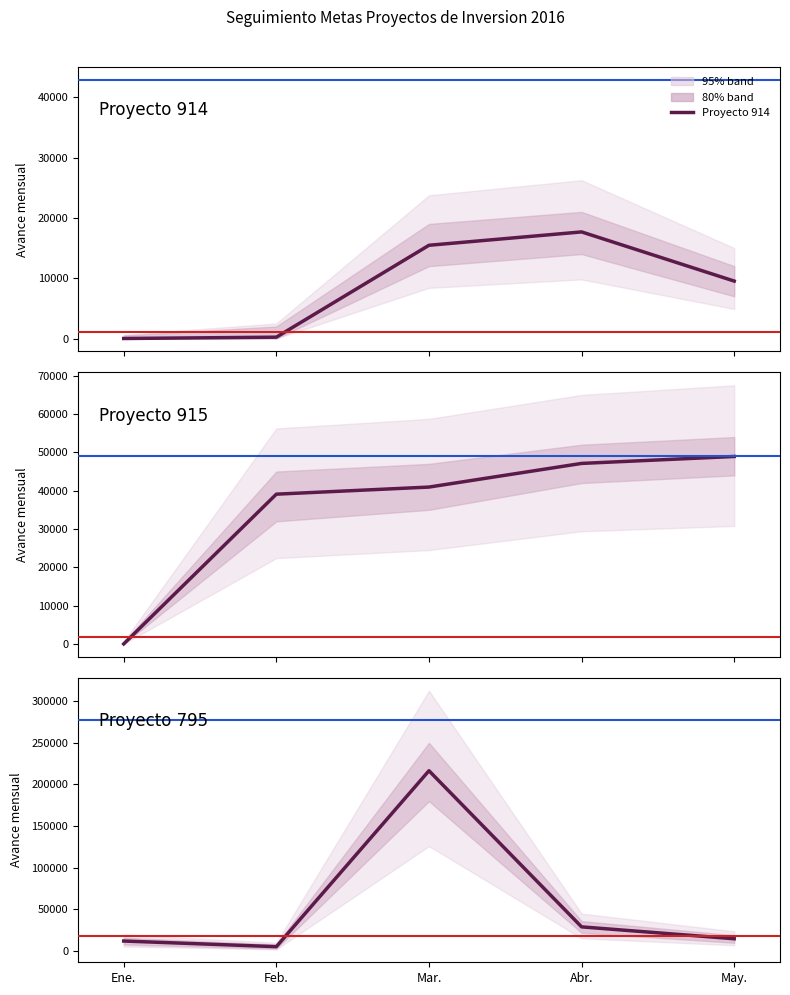

What is the difference between the highest and lowest values at Mar.?

201037